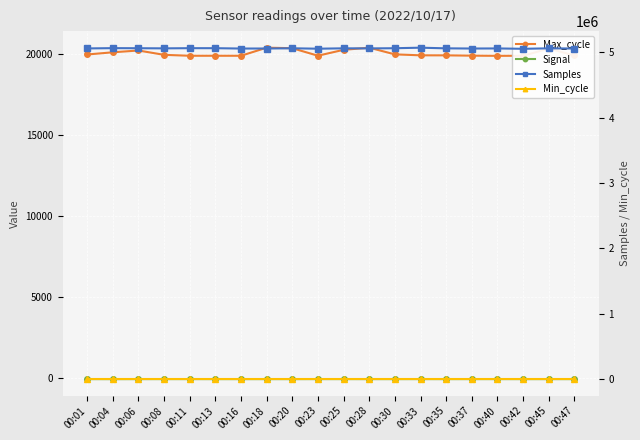

Which series has the widest spread of values?

Samples